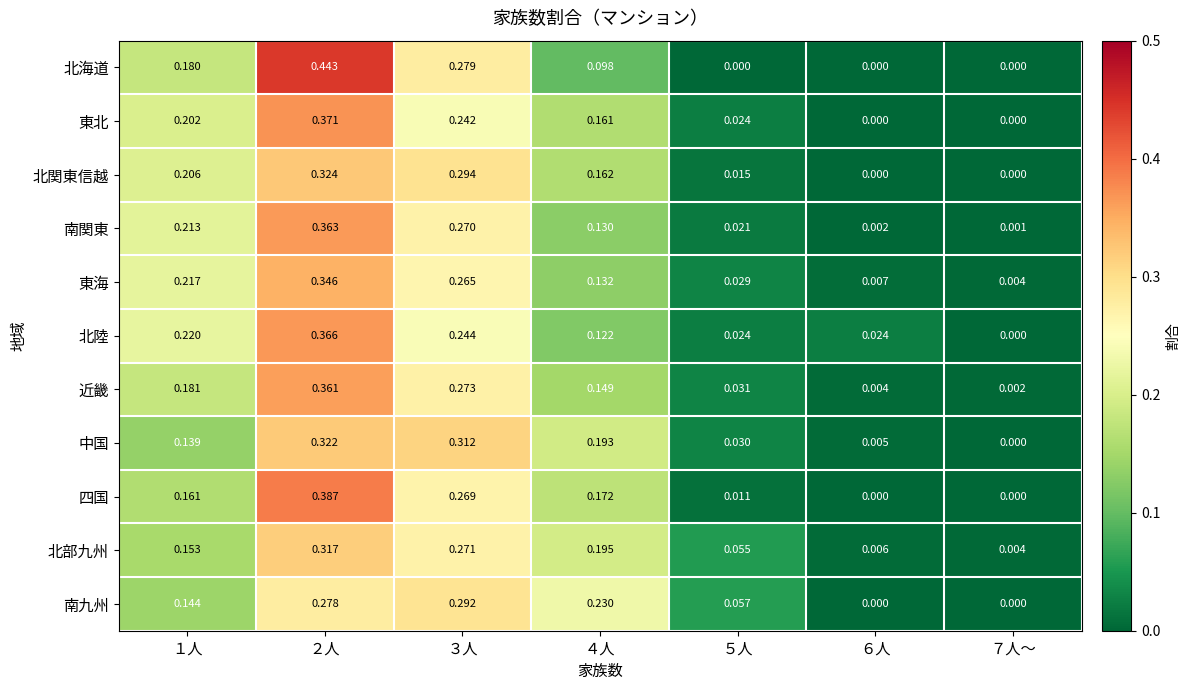

Between ３人 and ７人～, which series saw the biggest shift?

中国